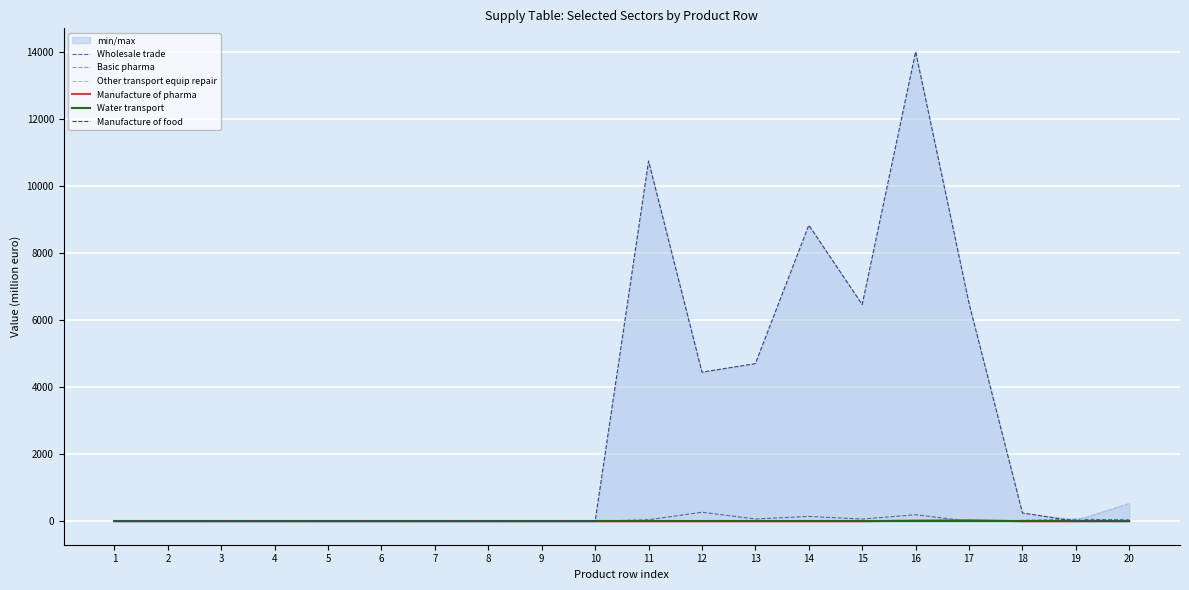

List the series in order of their peak value, lowest first.

Basic pharma, Water transport, Manufacture of pharma, Wholesale trade, Other transport equip repair, Manufacture of food